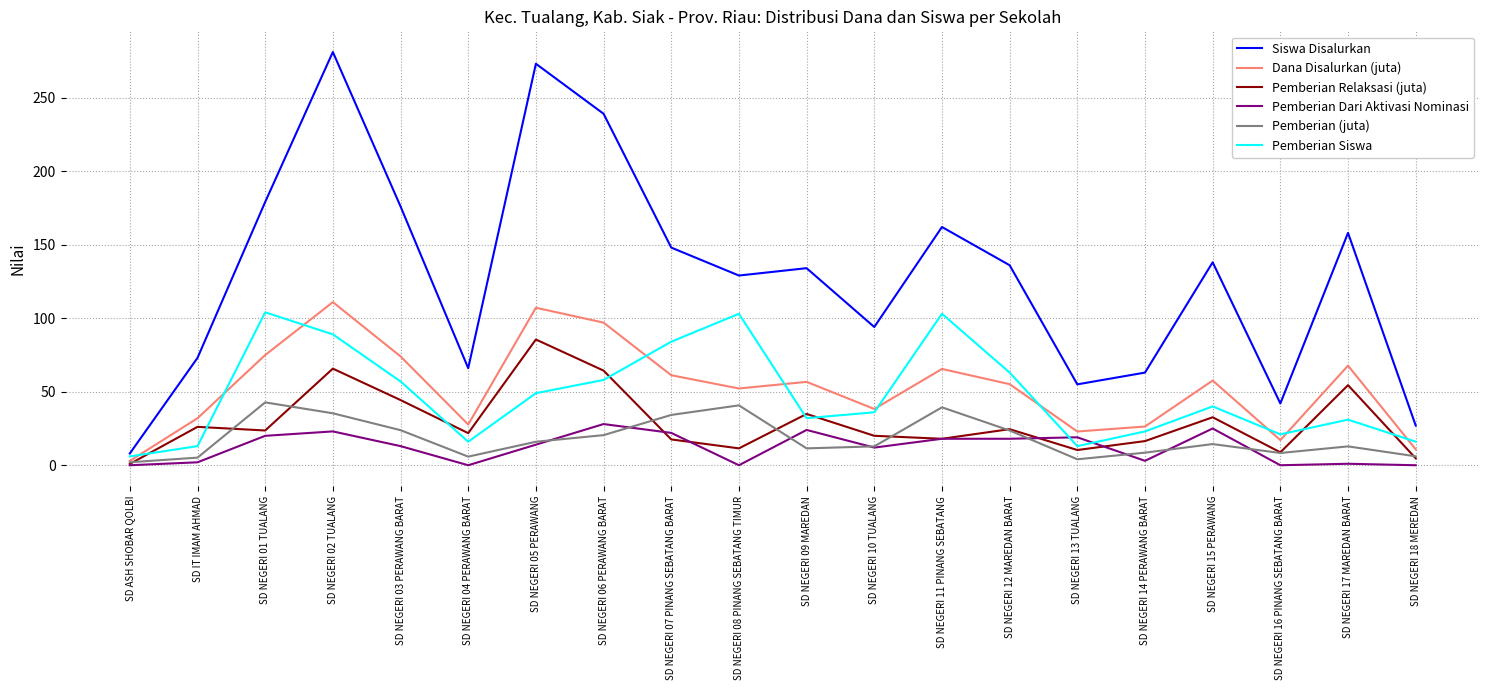

True or false: Siswa Disalurkan and Pemberian (juta) cross at least once.

False